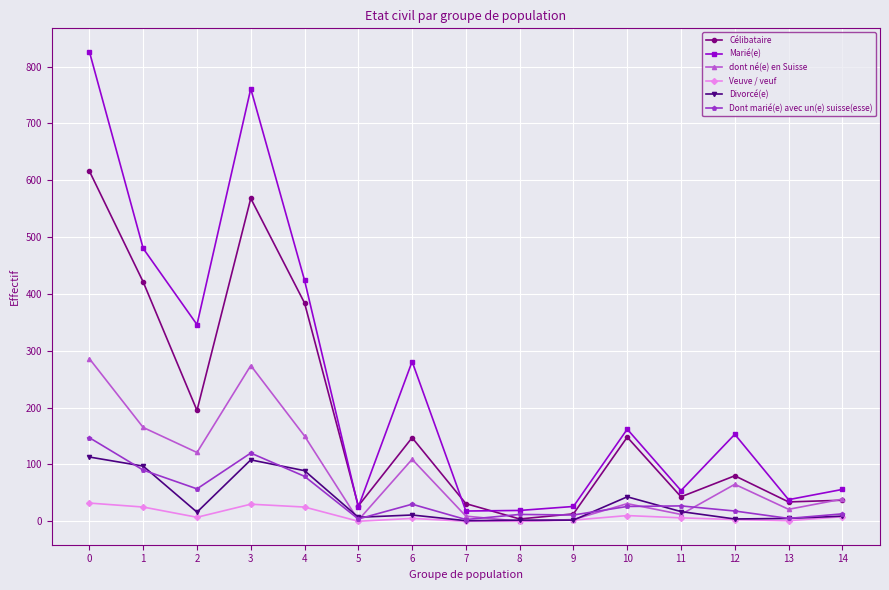

True or false: dont né(e) en Suisse and Marié(e) intersect in this chart.

False